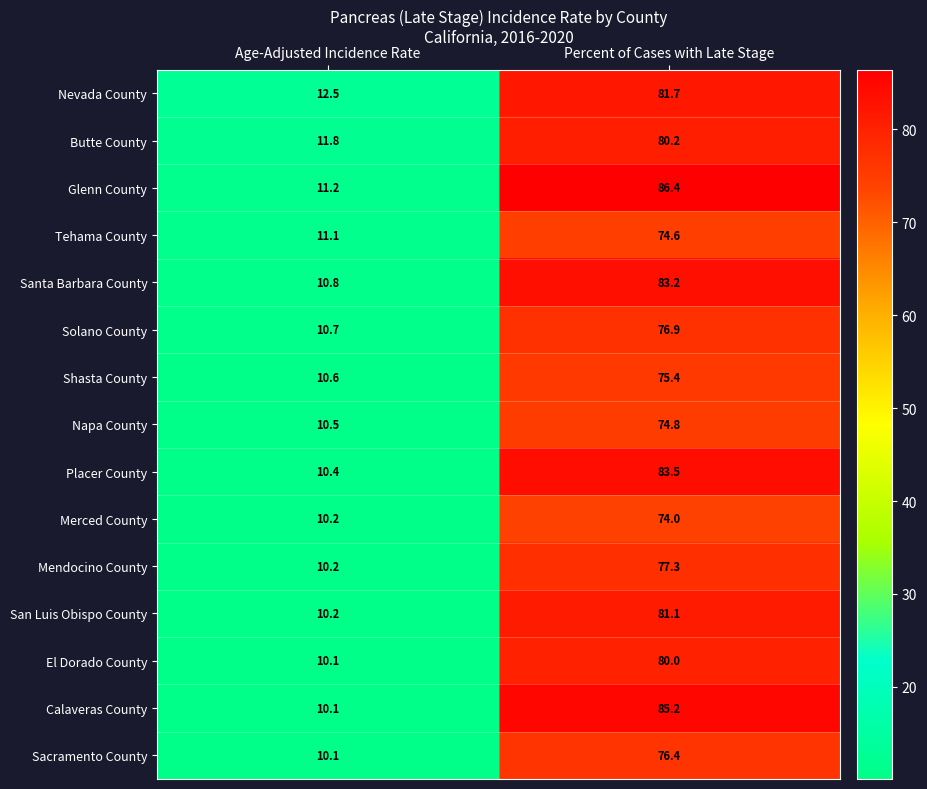

Which series changed the most between Age-Adjusted Incidence Rate and Percent of Cases with Late Stage?

Glenn County